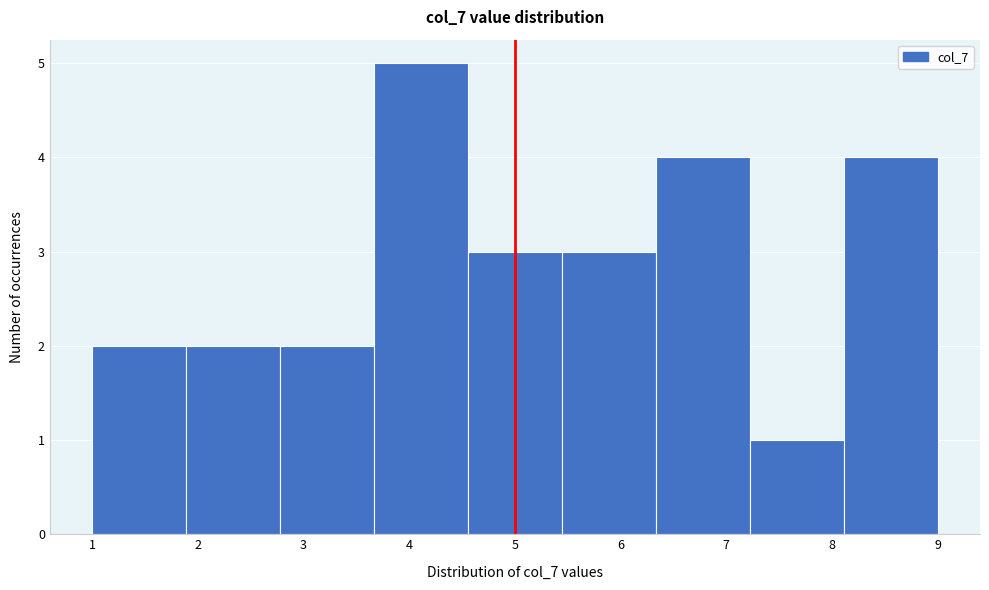

Reading left to right, list every bar in this chart as the range it spans on the x-axis followed by its height. Neither the bar edges nor the heights are printed on the chart, so give them approximately, as read against the axes.

1.0 to 1.9: 2
1.9 to 2.8: 2
2.8 to 3.7: 2
3.7 to 4.6: 5
4.6 to 5.4: 3
5.4 to 6.3: 3
6.3 to 7.2: 4
7.2 to 8.1: 1
8.1 to 9.0: 4